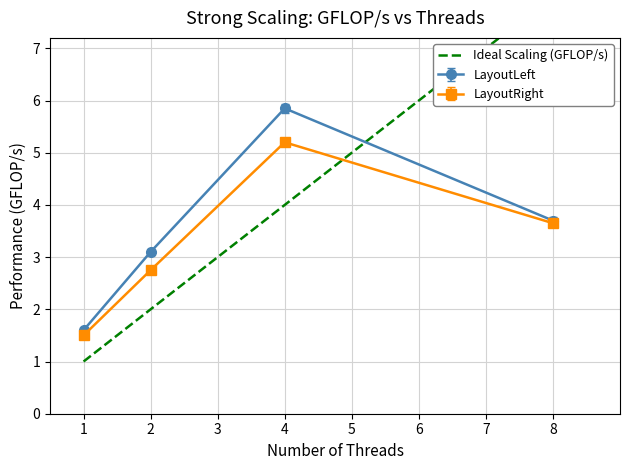

What is the sum of all values?

15